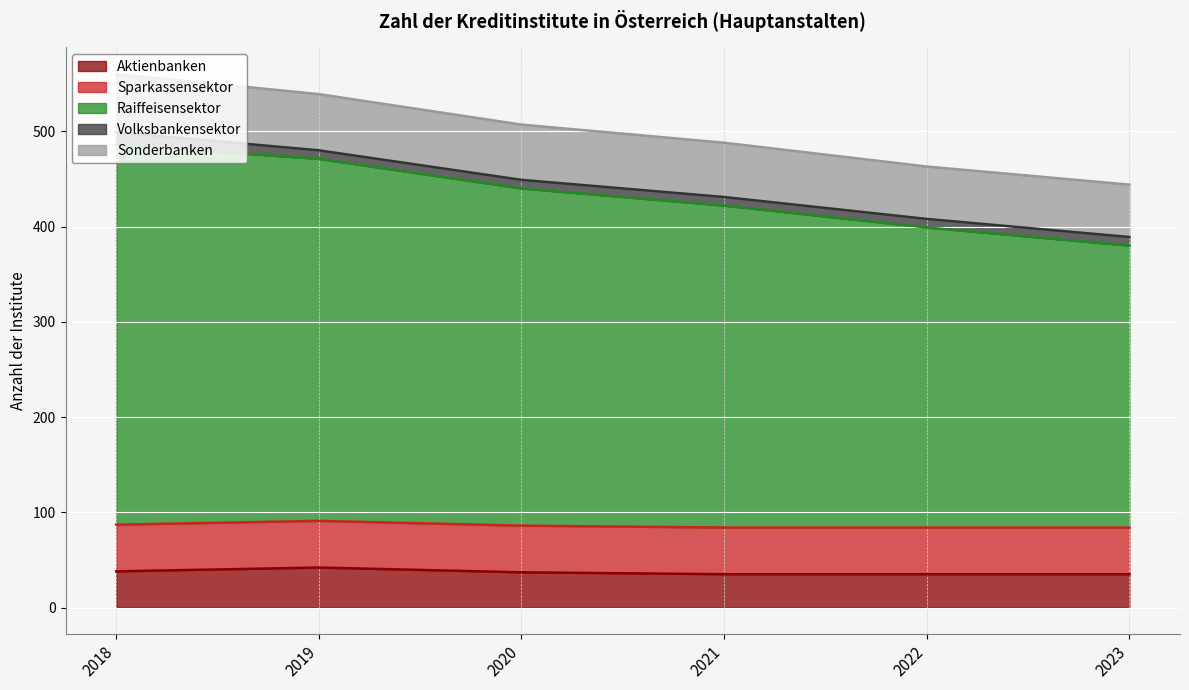

Which series has the largest range (max minus min)?

Raiffeisensektor